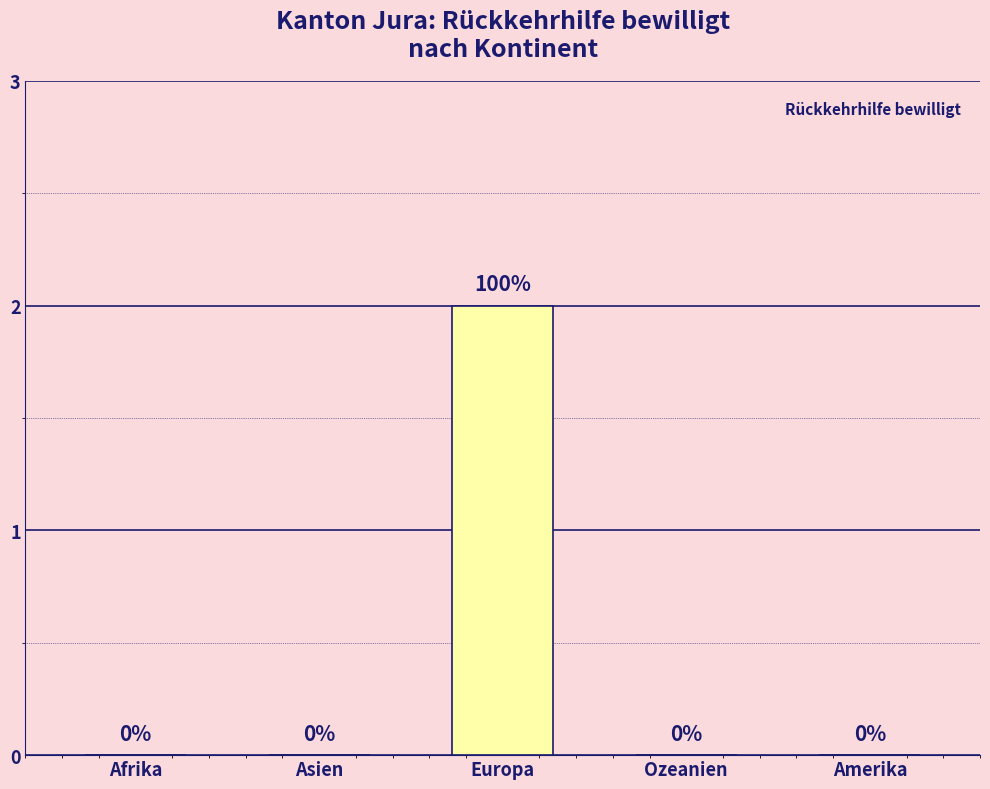

The value at Europa is 4. True or false?

False